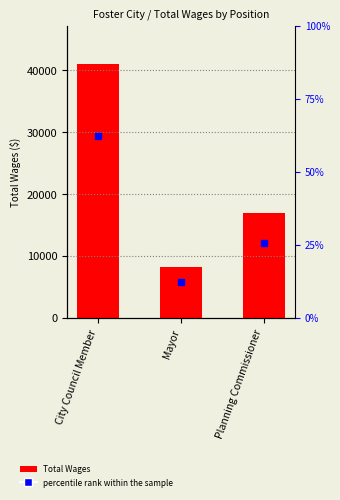

How many data points in Total Wages are less than 16941?

1